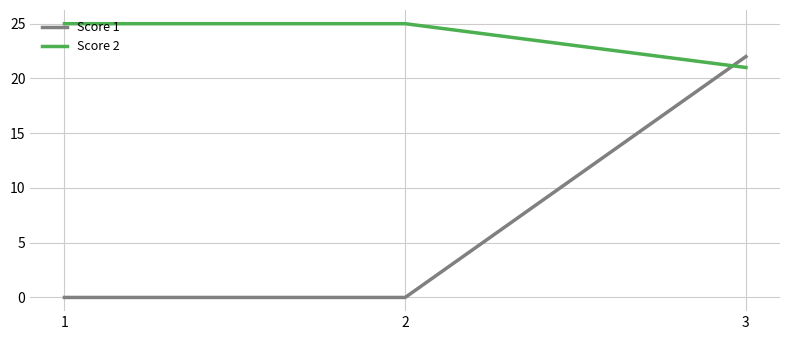

Does the chart have visible grid lines?

Yes